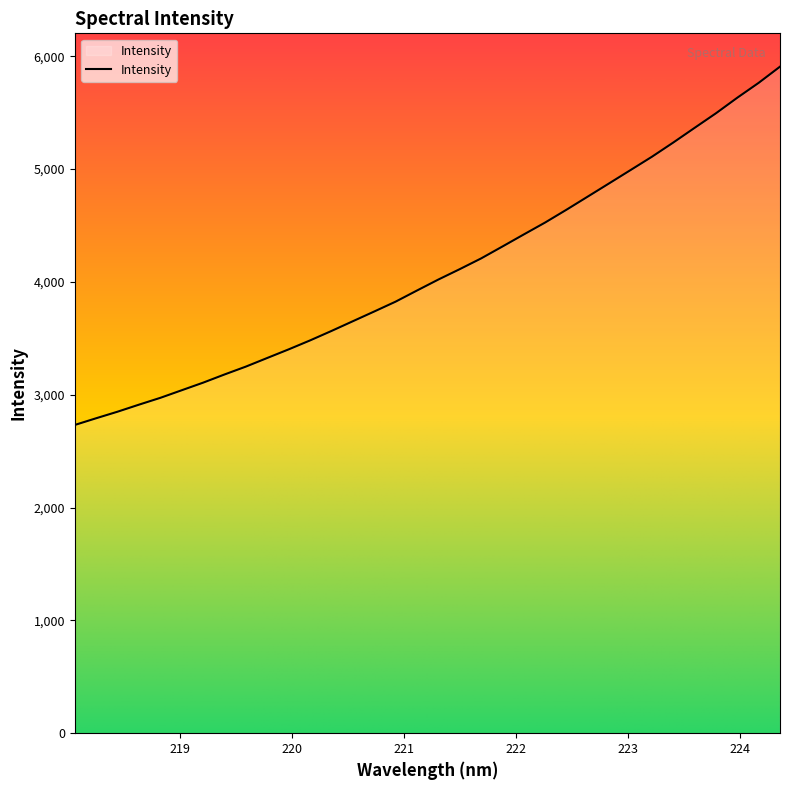

Does the chart display data point markers on the line(s)?

No